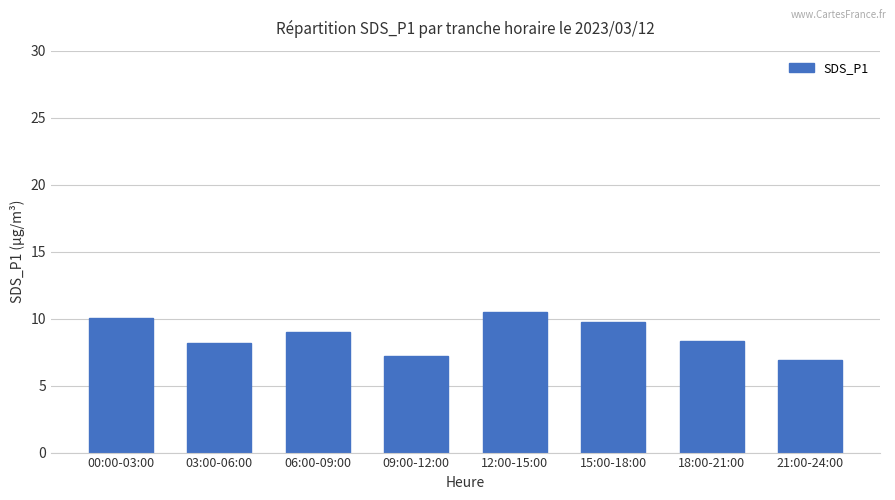

What is the difference between the values at 15:00-18:00 and 03:00-06:00?

1.6